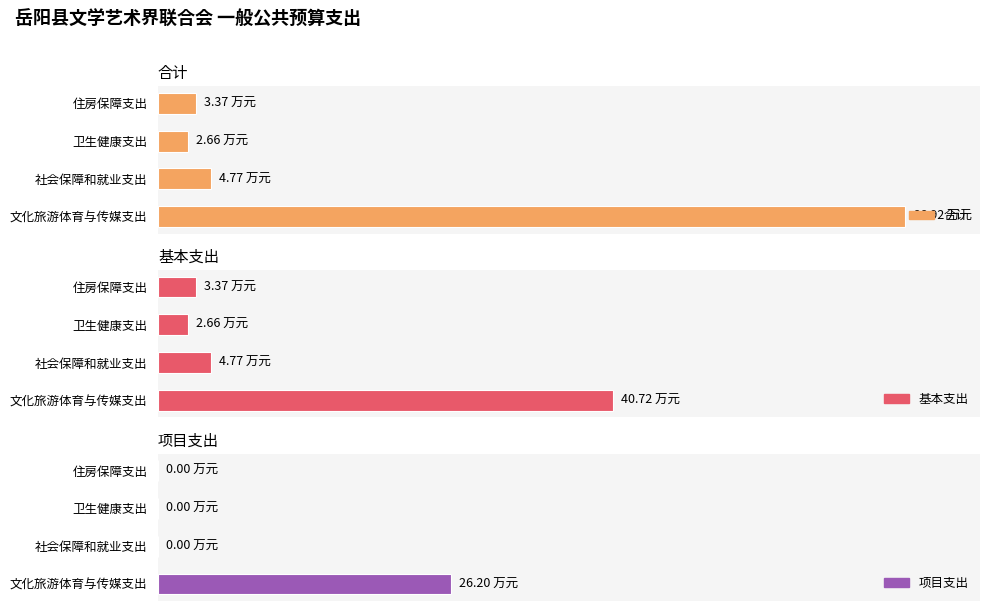

What is the difference between the maximum and second lowest values in the 项目支出 series?

26.2